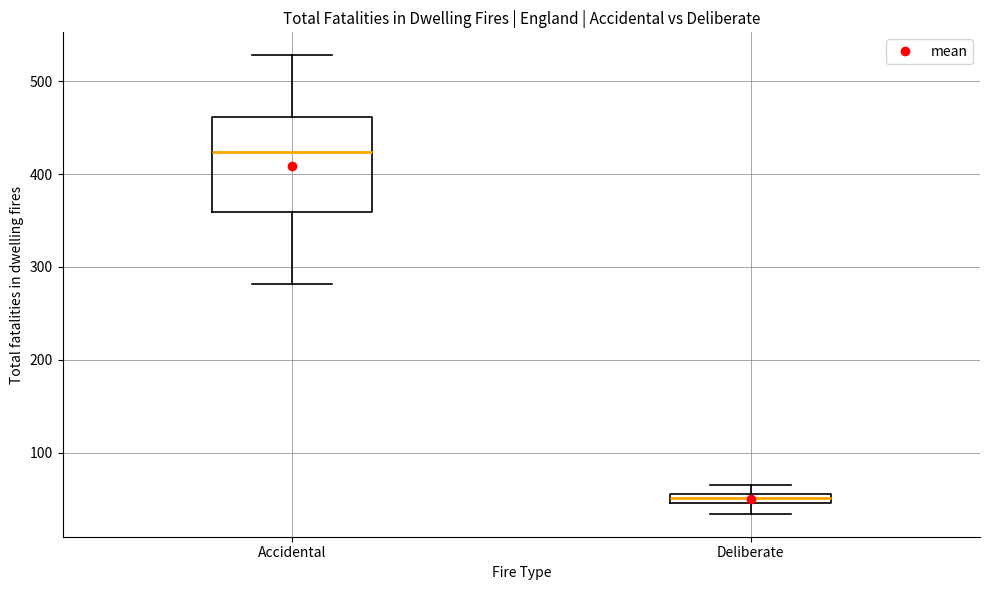

Where is the lower edge of the box for Accidental on the y-axis? The values are not printed on the chart, so give them approximately, as read against the axis.

360